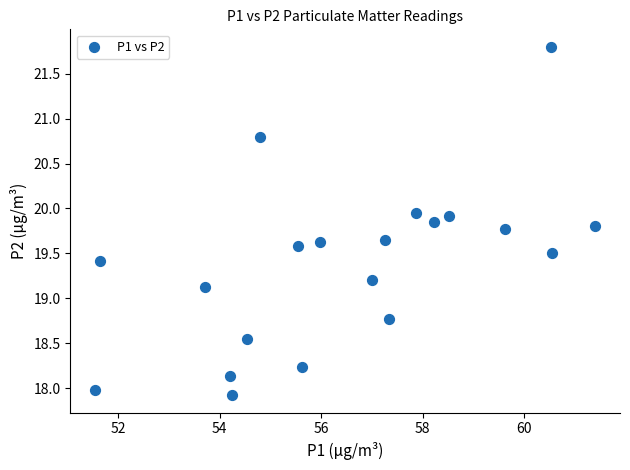

What is the range of Y values (max minus min)?

3.9